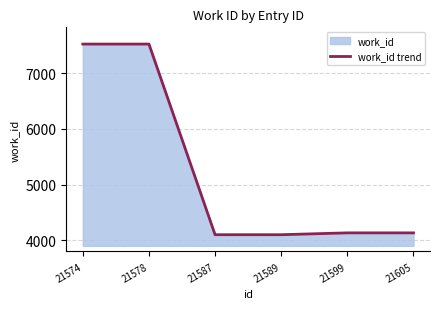

How many data points are less than 4136?

2